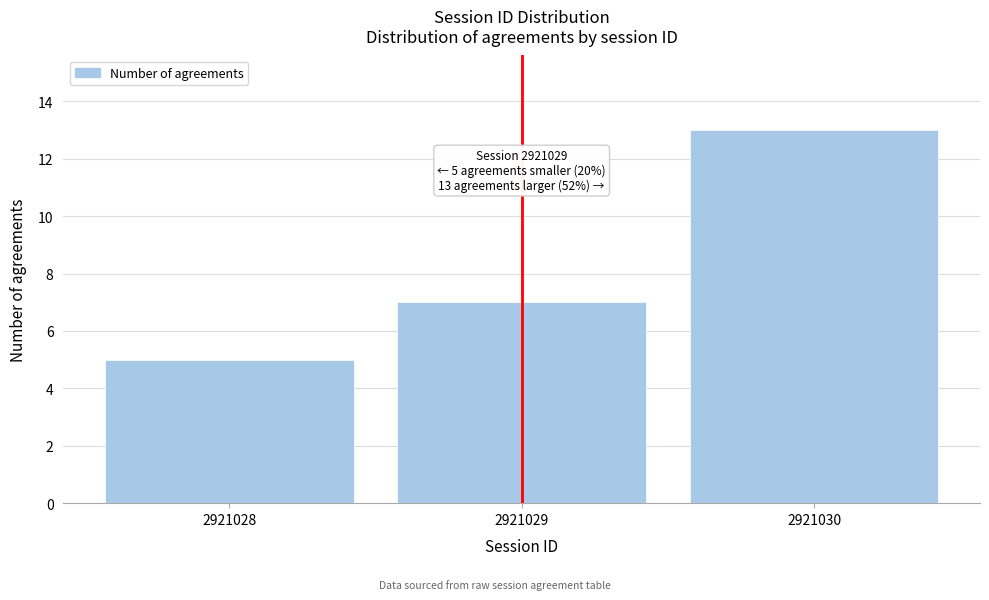

Reading left to right, extract all data points from this chart.

2921028=5	2921029=7	2921030=13